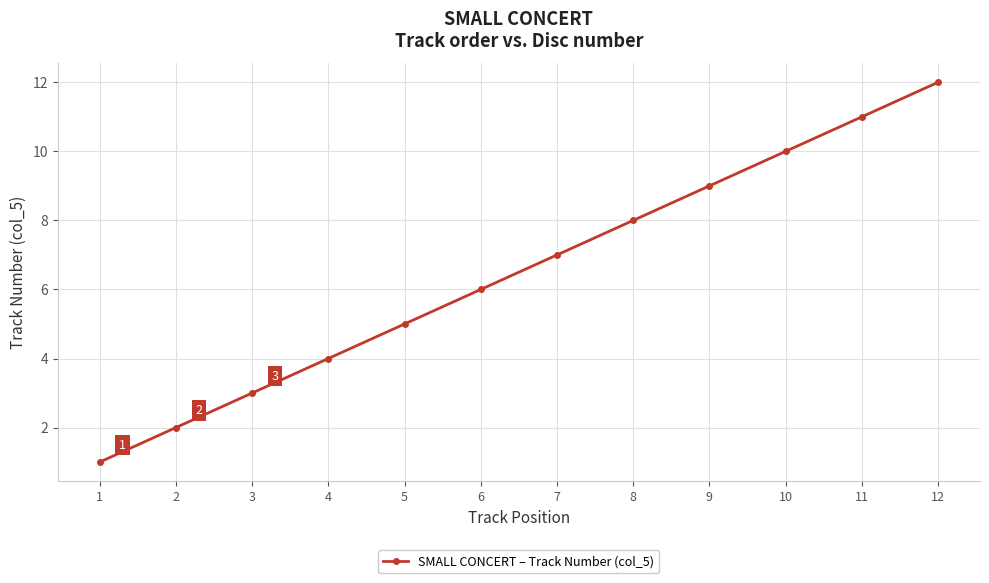

Does the chart display data point markers on the line(s)?

Yes